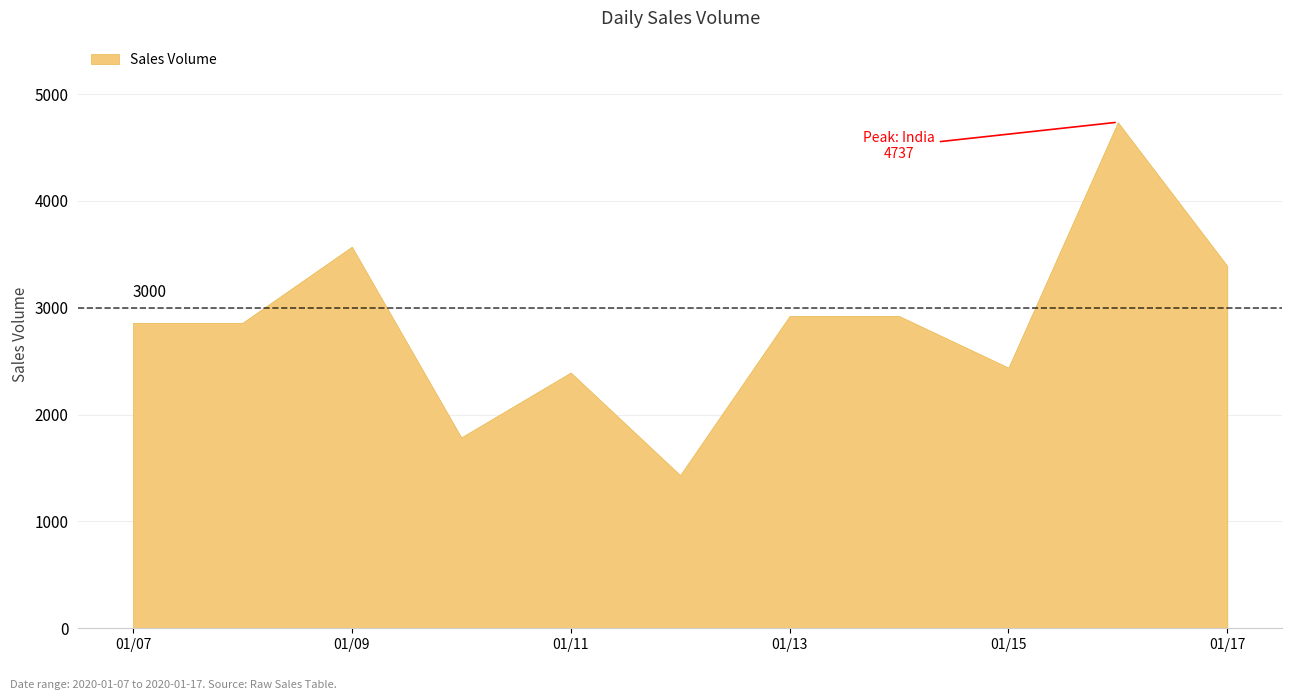

Count the number of values greater than 2859.

5